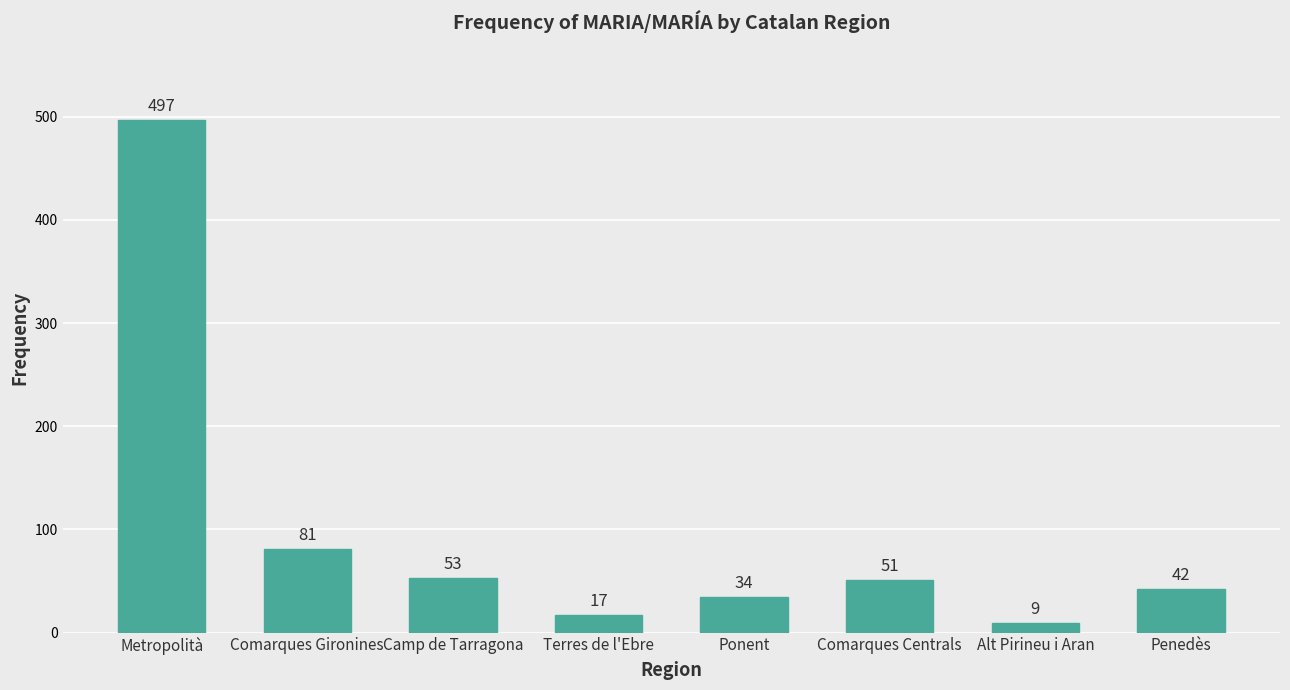

Reading left to right, list all the values displayed in this chart.

497	81	53	17	34	51	9	42